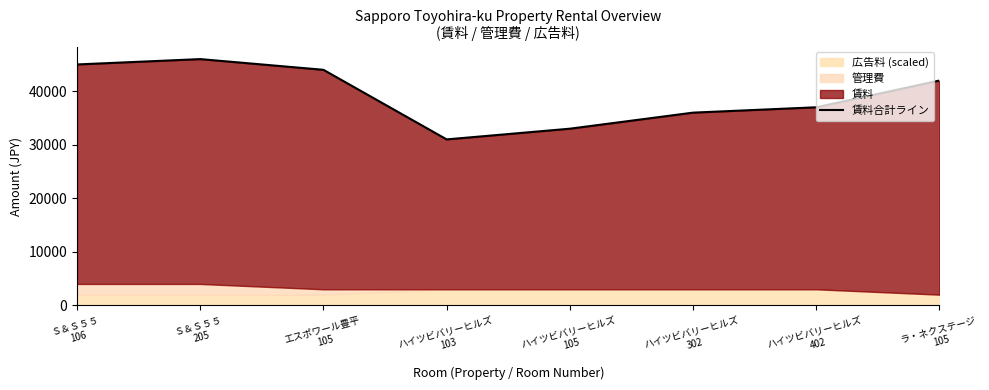

True or false: the data shows 46000 at Ｓ＆Ｓ５５
205.

True